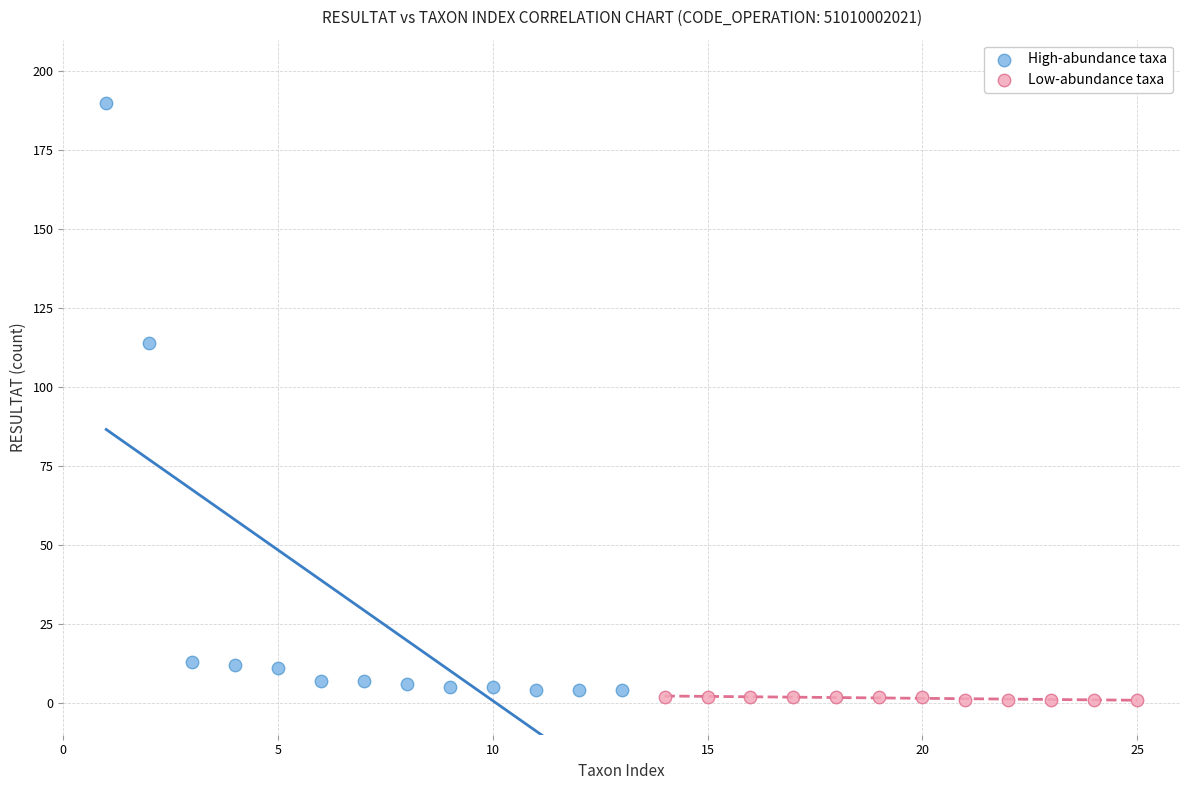

Which series contains the highest Y value?

High-abundance taxa